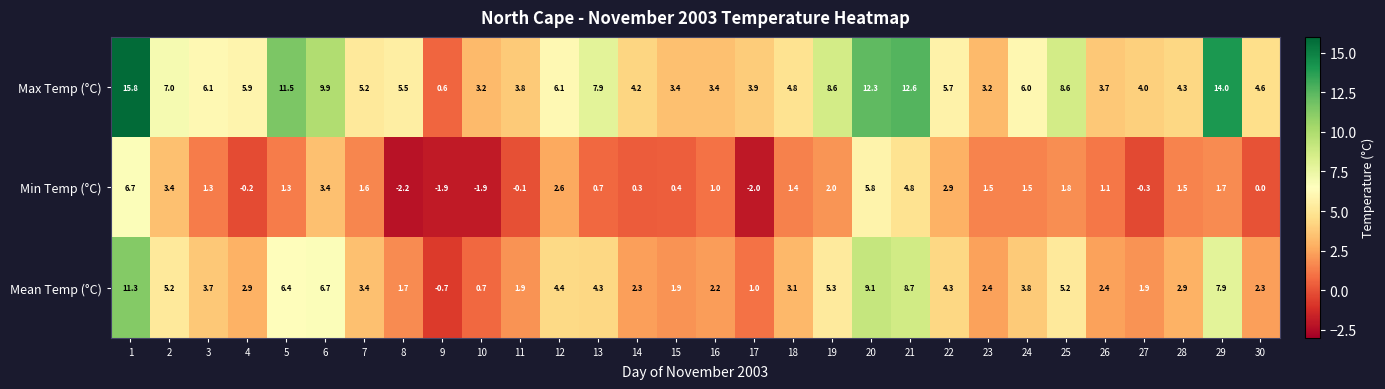

What is the sum of all Min Temp (°C) values?

40.1